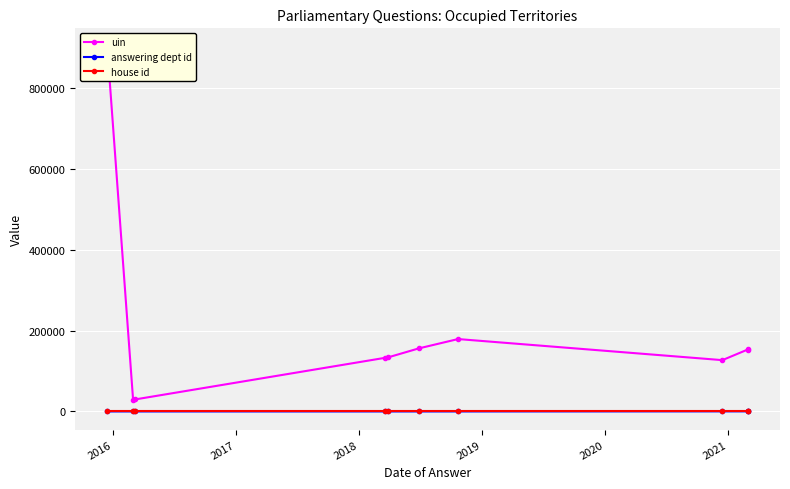

The value of answering dept id at 7 is 323. True or false?

False